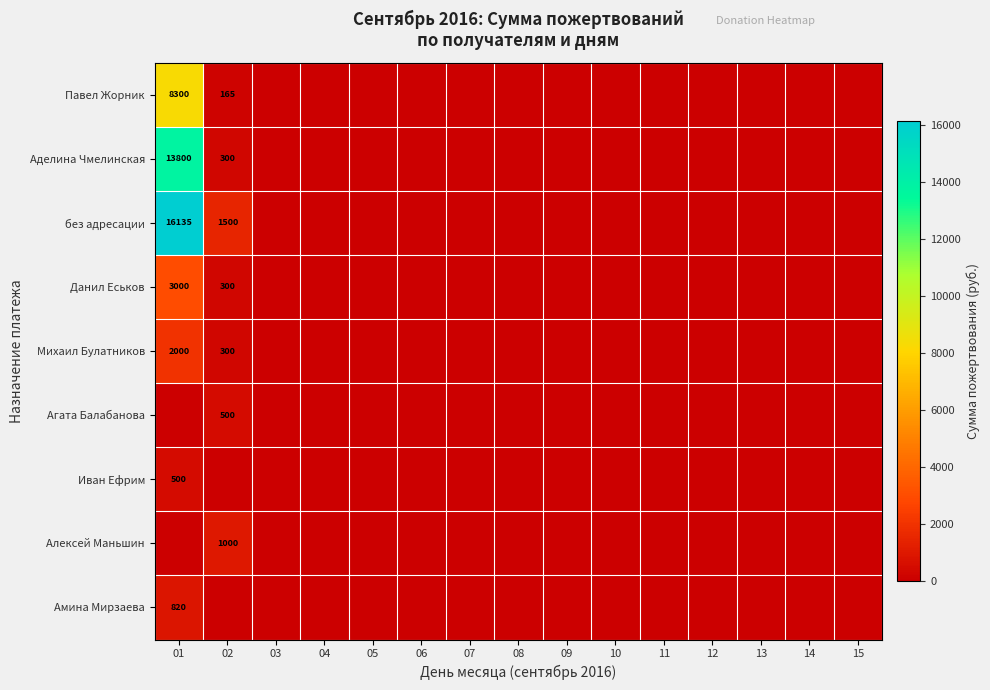

Count the number of categories in the chart.

15